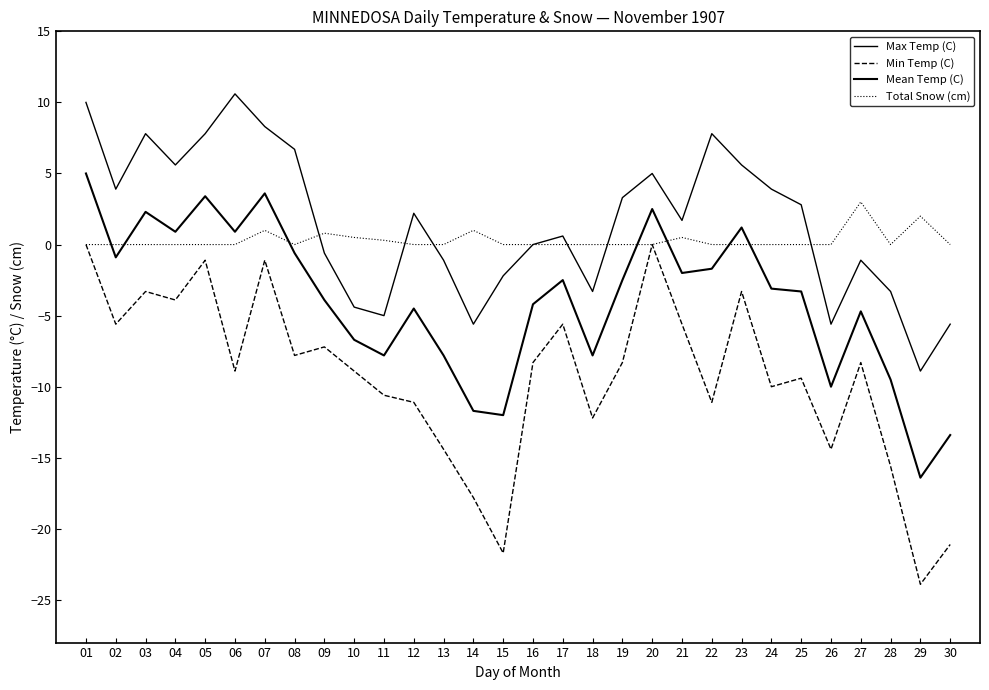

Does the chart have visible grid lines?

No